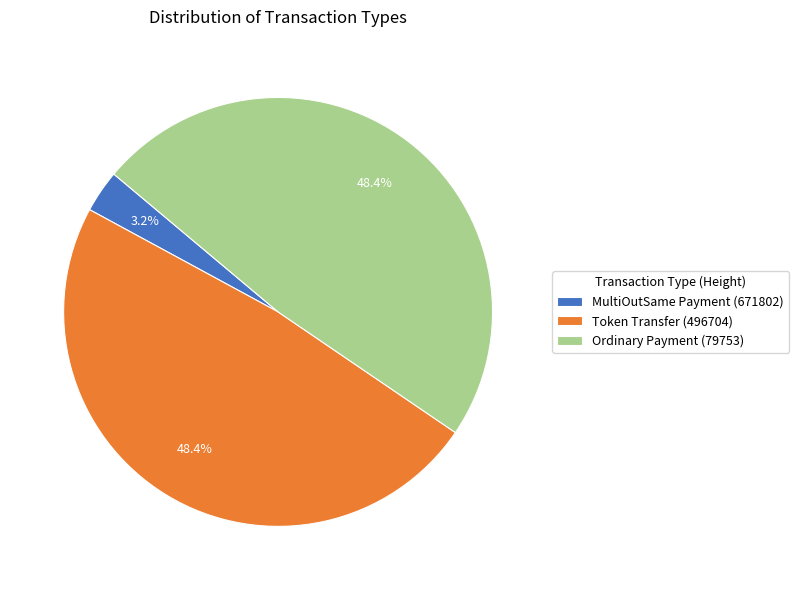

What is the smallest slice in the pie chart?

MultiOutSame Payment (671802)